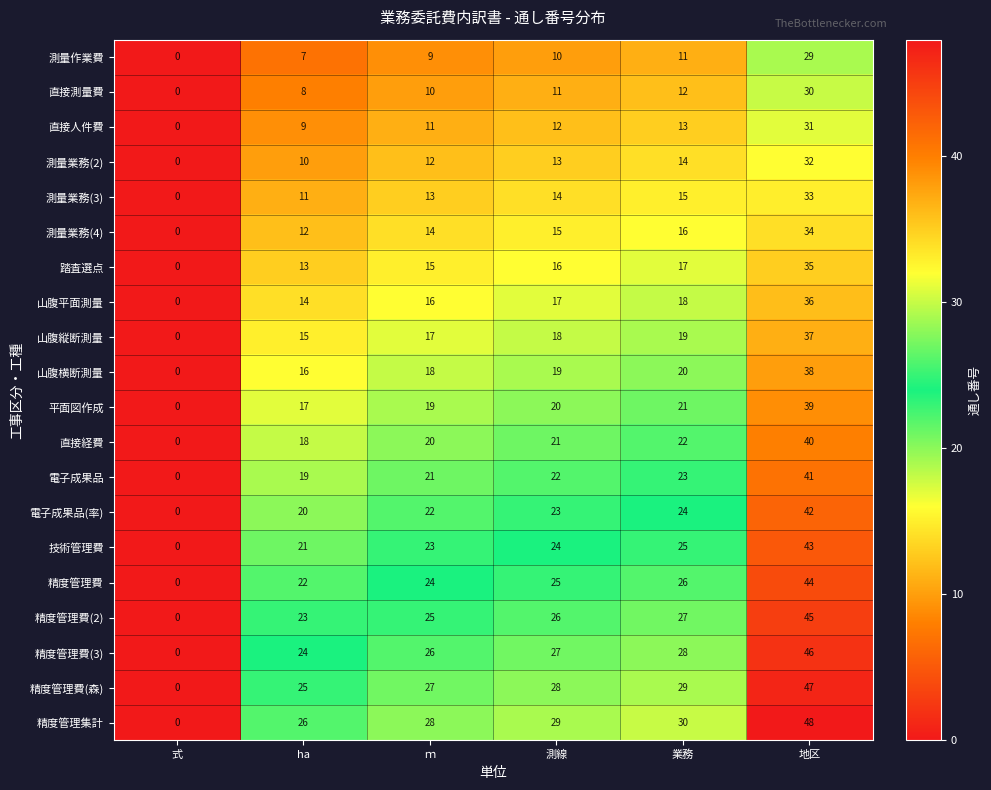

True or false: 測量業務(2) has a value of 8 at 測線.

False